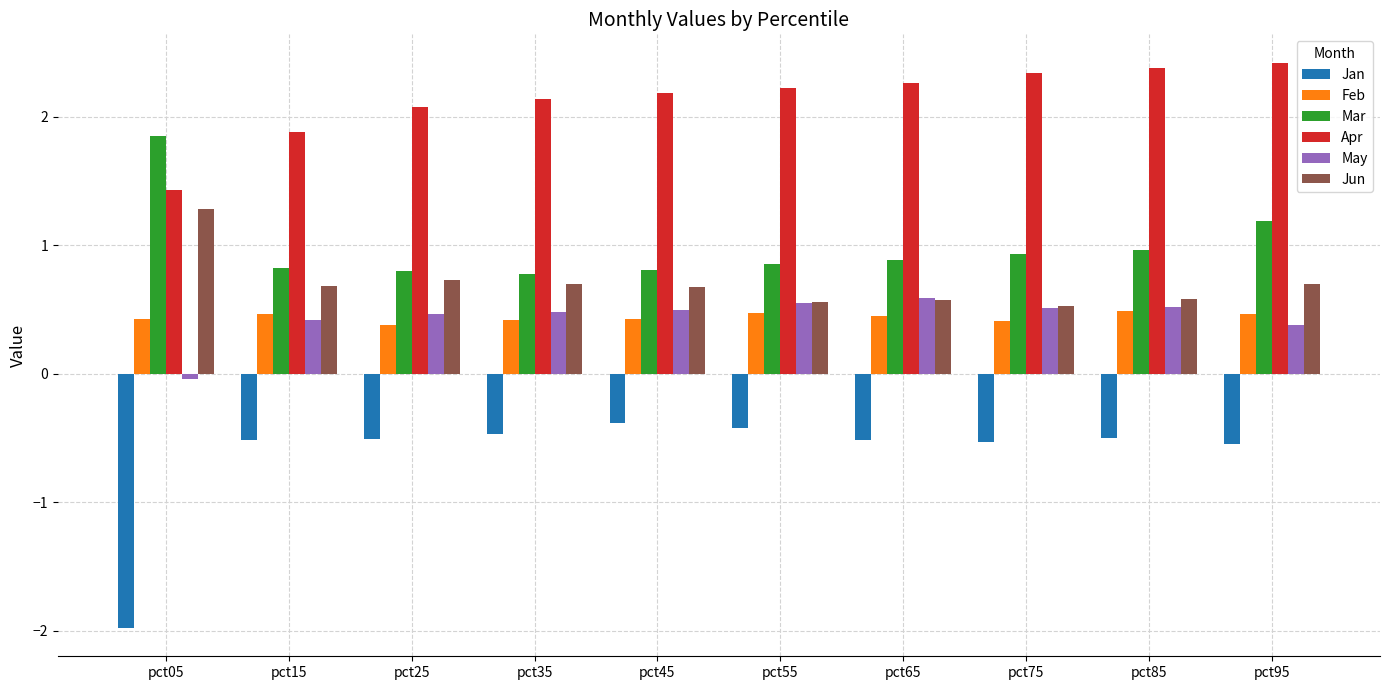

What is the difference between the maximum and minimum values in the Mar series?

1.1